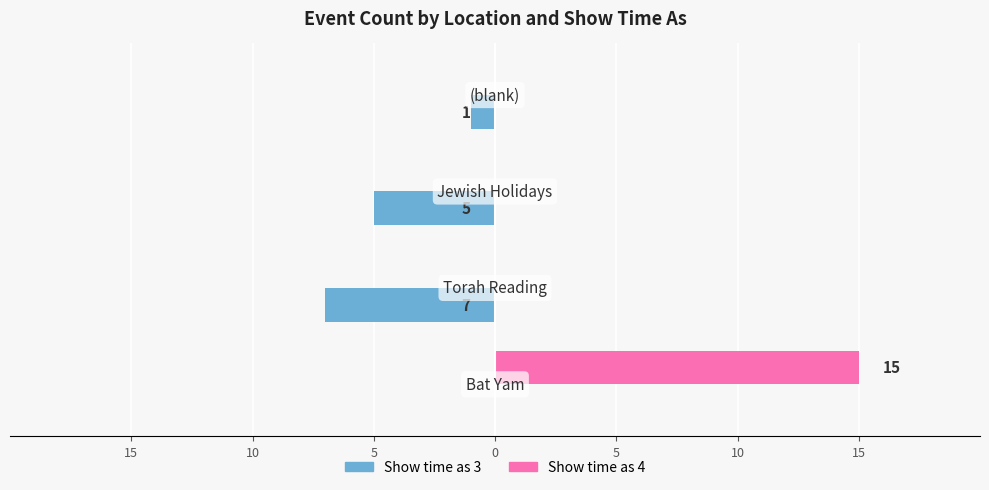

What is the difference between the maximum and minimum values in the Show time as 3 series?

7